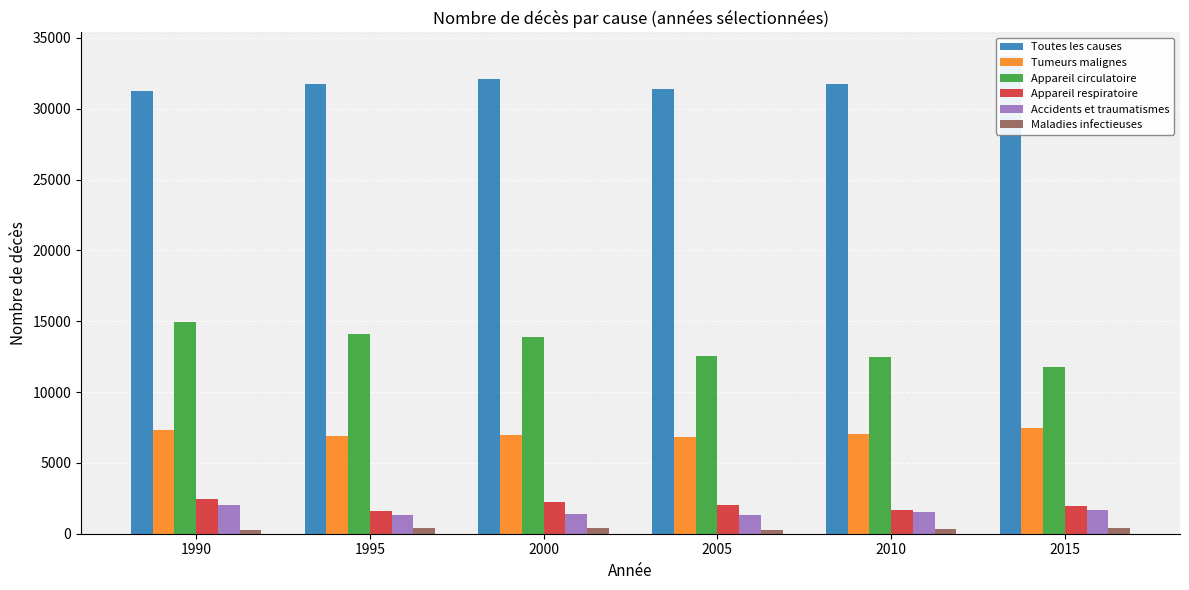

How many categories are shown in the chart?

6